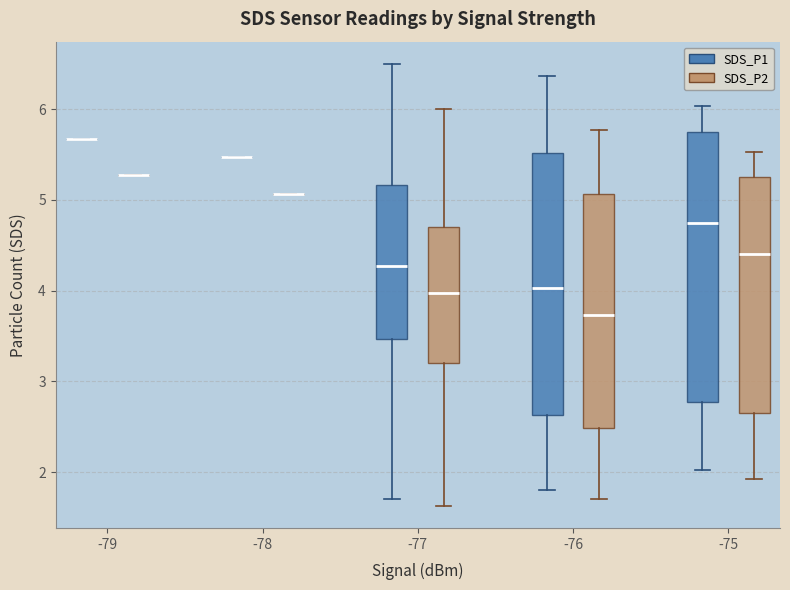

Reading left to right, read every box against the y-axis: the position of its median line, the range the box covers, and the ends of its whiskers. The values are not printed on the chart, so give them approximately, as read against the axis.

-79 (SDS_P1): box collapsed to a line at 5.7, whiskers 5.7 to 5.7
-79 (SDS_P2): box collapsed to a line at 5.3, whiskers 5.3 to 5.3
-78 (SDS_P1): box collapsed to a line at 5.5, whiskers 5.5 to 5.5
-78 (SDS_P2): box collapsed to a line at 5.1, whiskers 5.1 to 5.1
-77 (SDS_P1): median 4.3, box 3.5 to 5.2, whiskers 1.7 to 6.5
-77 (SDS_P2): median 4.0, box 3.2 to 4.7, whiskers 1.6 to 6.0
-76 (SDS_P1): median 4.0, box 2.6 to 5.5, whiskers 1.8 to 6.4
-76 (SDS_P2): median 3.7, box 2.5 to 5.1, whiskers 1.7 to 5.8
-75 (SDS_P1): median 4.8, box 2.8 to 5.8, whiskers 2.0 to 6.0
-75 (SDS_P2): median 4.4, box 2.7 to 5.3, whiskers 1.9 to 5.5